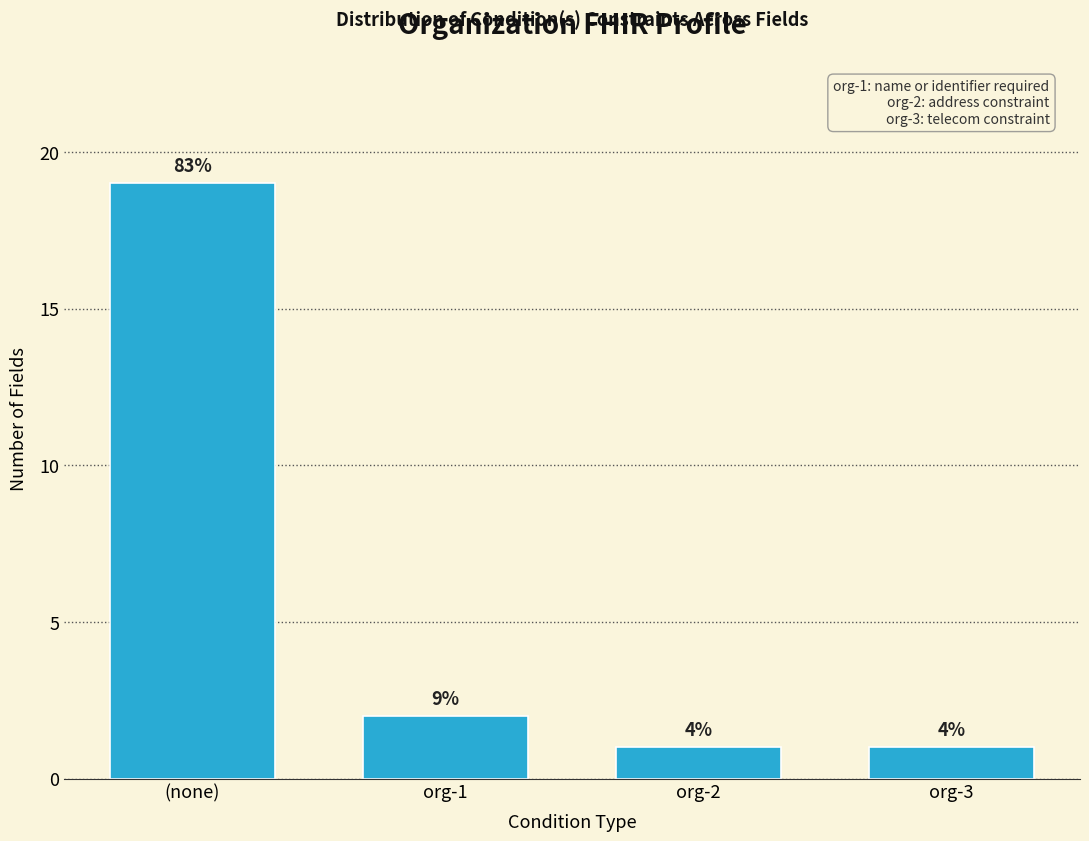

Reading left to right, list all the values displayed in this chart.

19	2	1	1